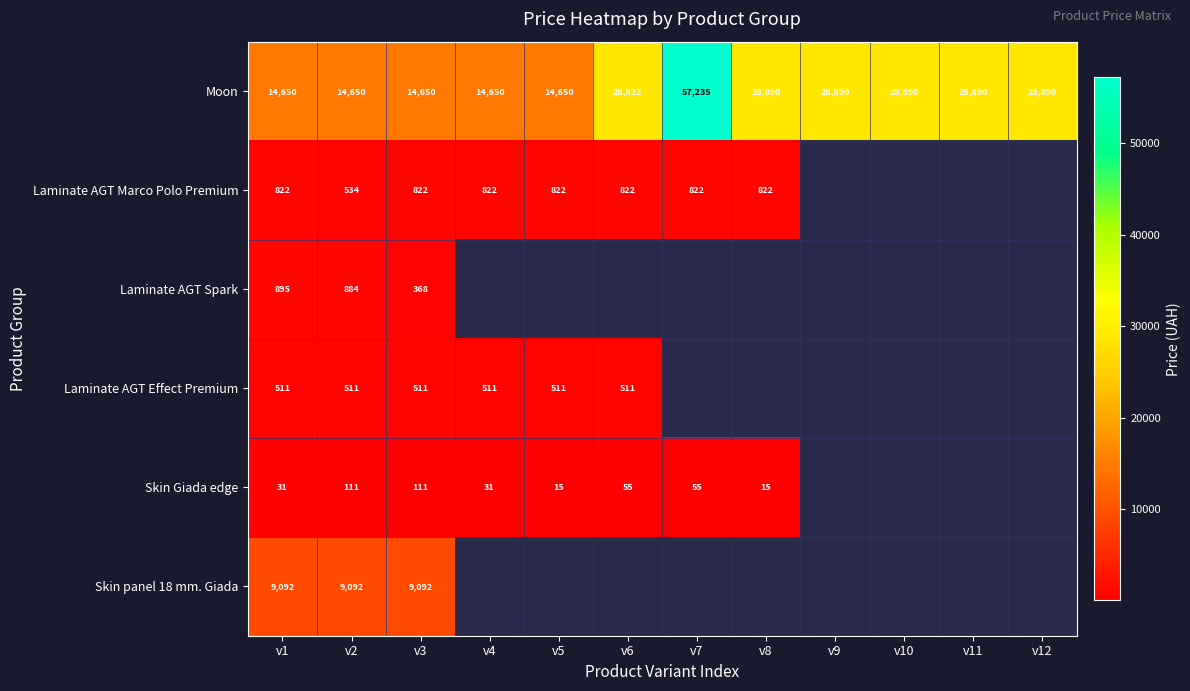

At how many categories does at least one series exceed 29700?

1